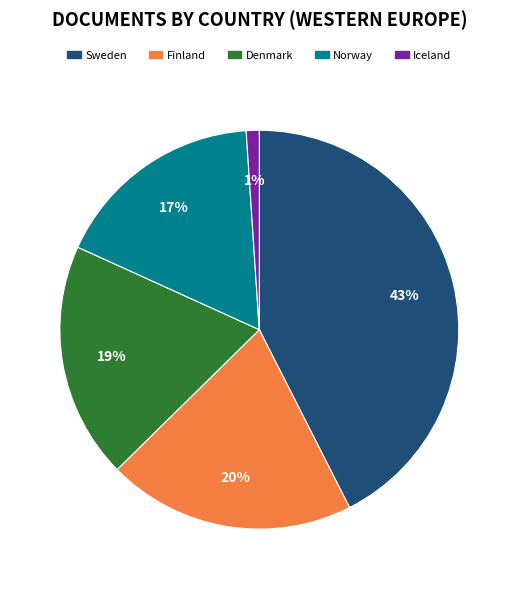

To the nearest percent, what is the combined percentage of Denmark and Sweden?

62%